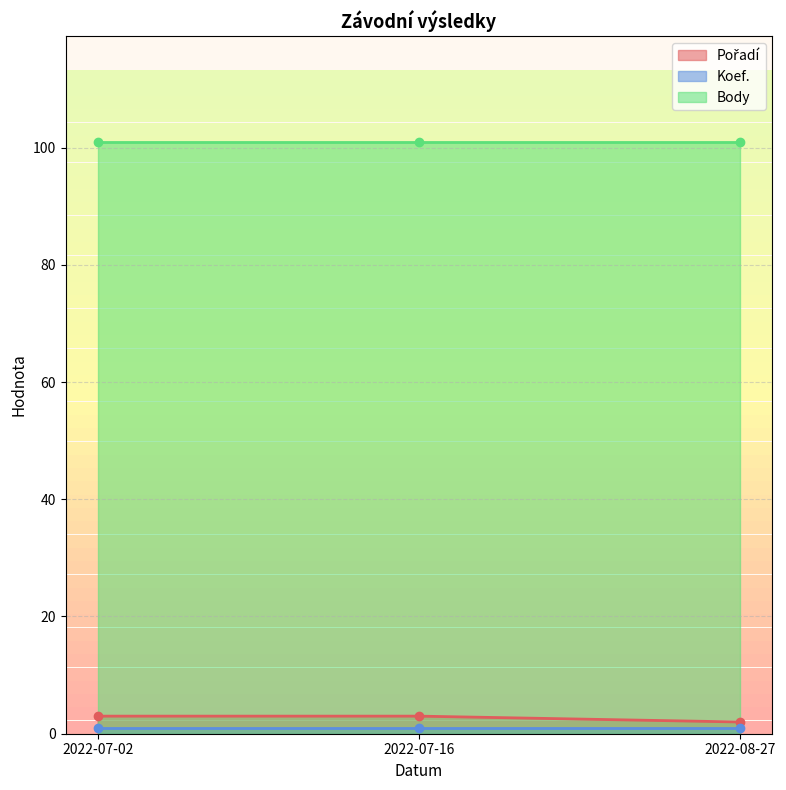

Reading left to right, list all the values displayed in this chart.

Pořadí: 2022-08-27=2	2022-07-16=3	2022-07-02=3
Koef.: 2022-08-27=1	2022-07-16=1	2022-07-02=1
Body: 2022-08-27=101	2022-07-16=101	2022-07-02=101